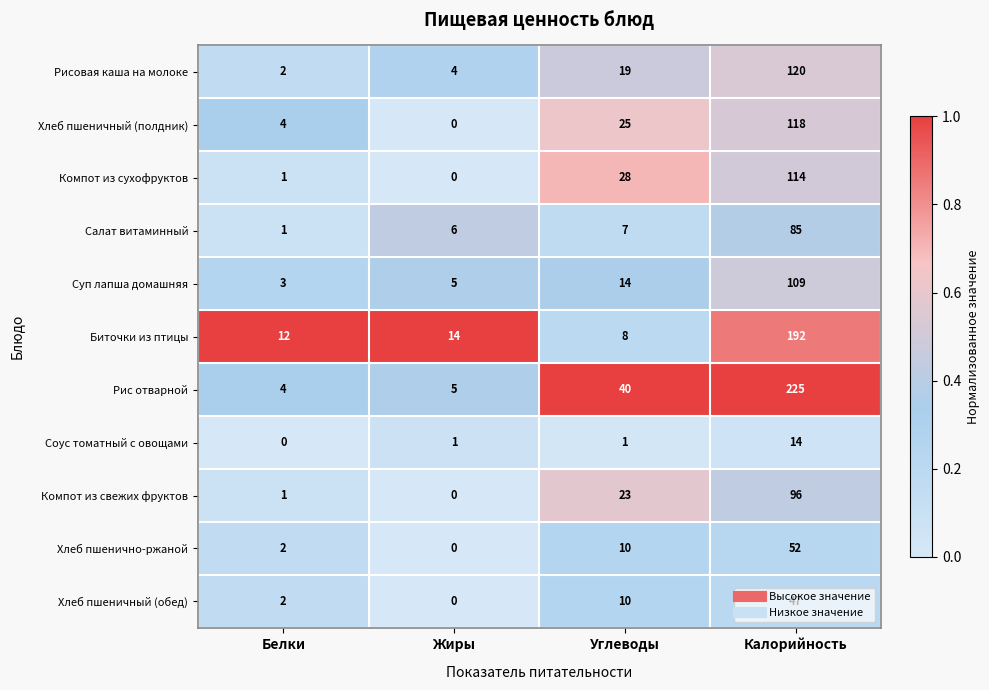

The Суп лапша домашняя series shows 5 at Жиры. True or false?

True